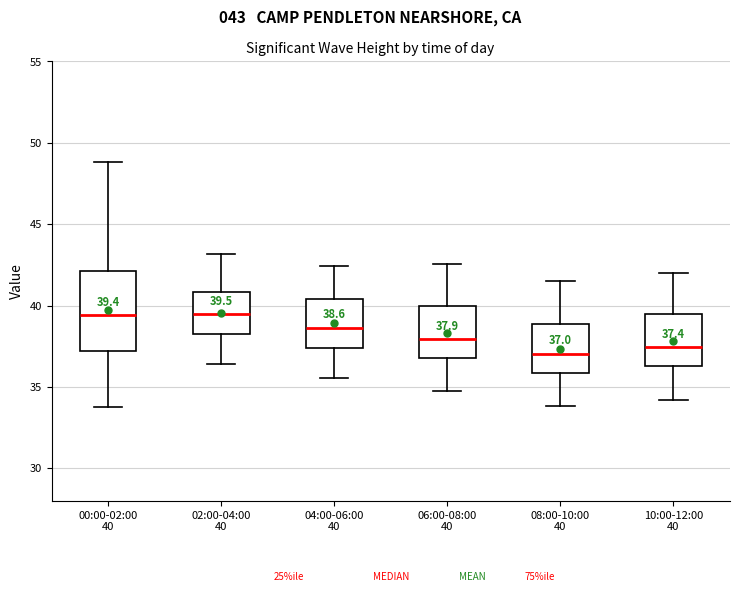

Comparing the boxes themselves (not the whiskers), which one is the tallest?

00:00-02:00 40